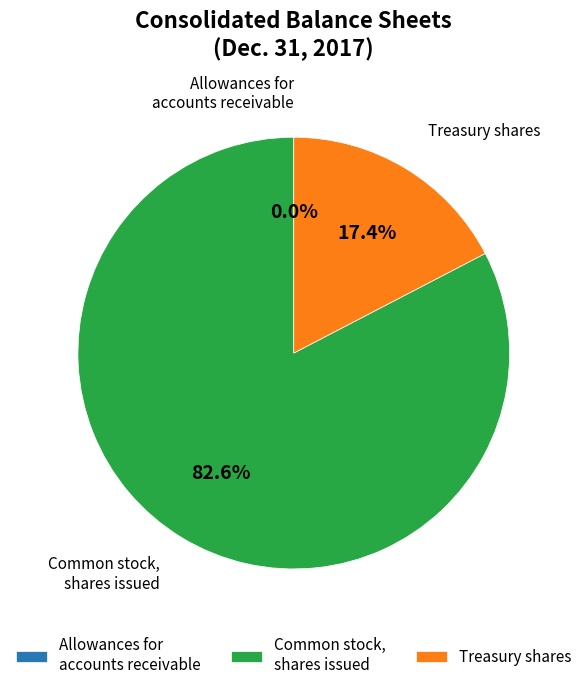

Which slice represents more than half of the pie?

Common stock, shares issued